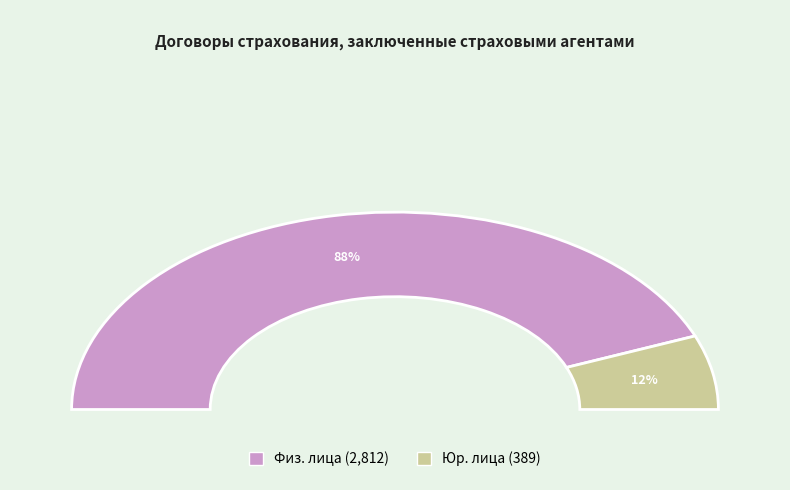

Which category has the smallest portion of the pie?

юридическими лицами